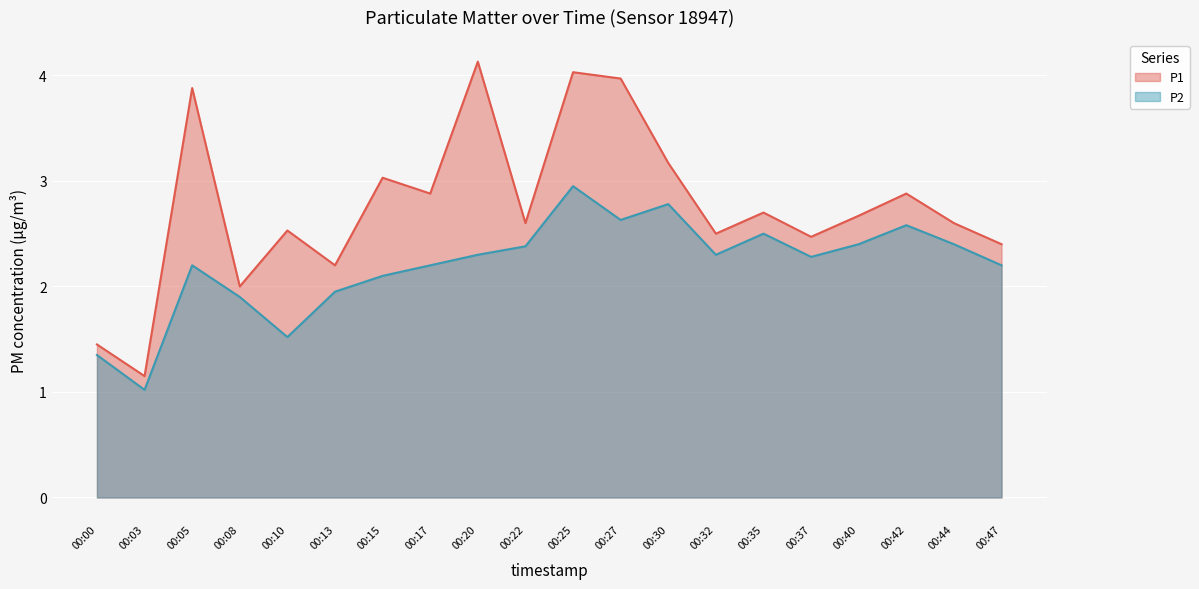

Where does the P1 series first go above 2?

00:05